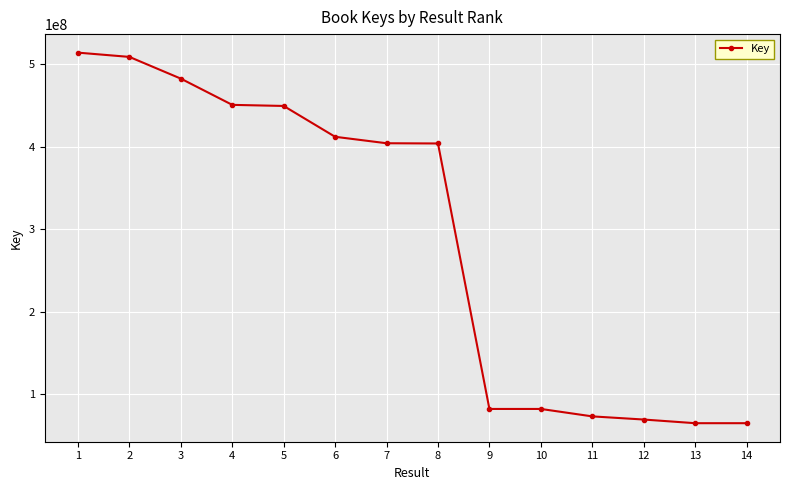

The chart shows a value of 157461099 at 1. True or false?

False